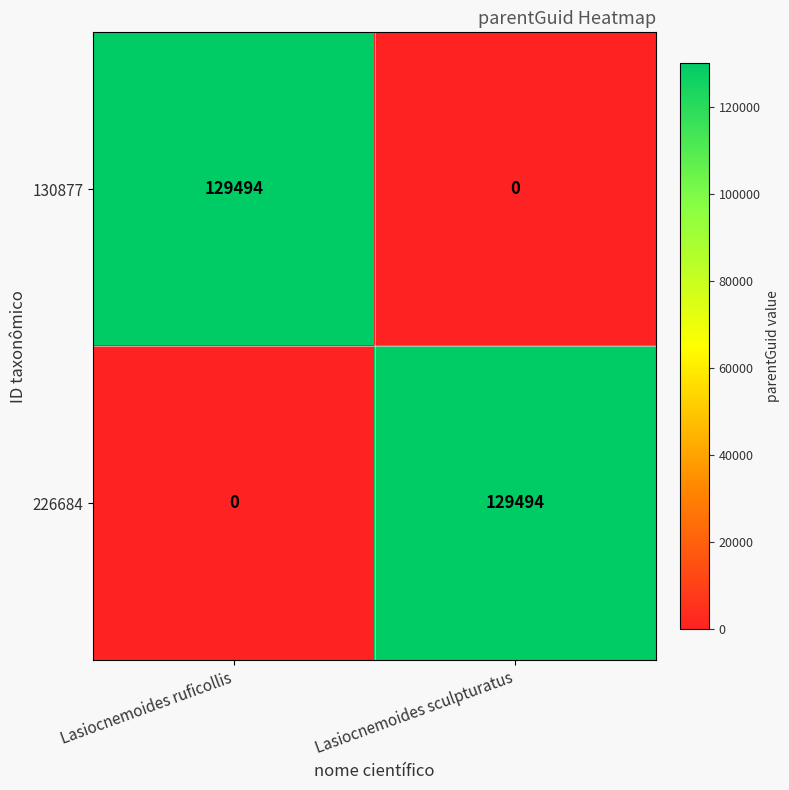

Reading right to left, list all the values displayed in this chart.

130877: 0	129494
226684: 129494	0